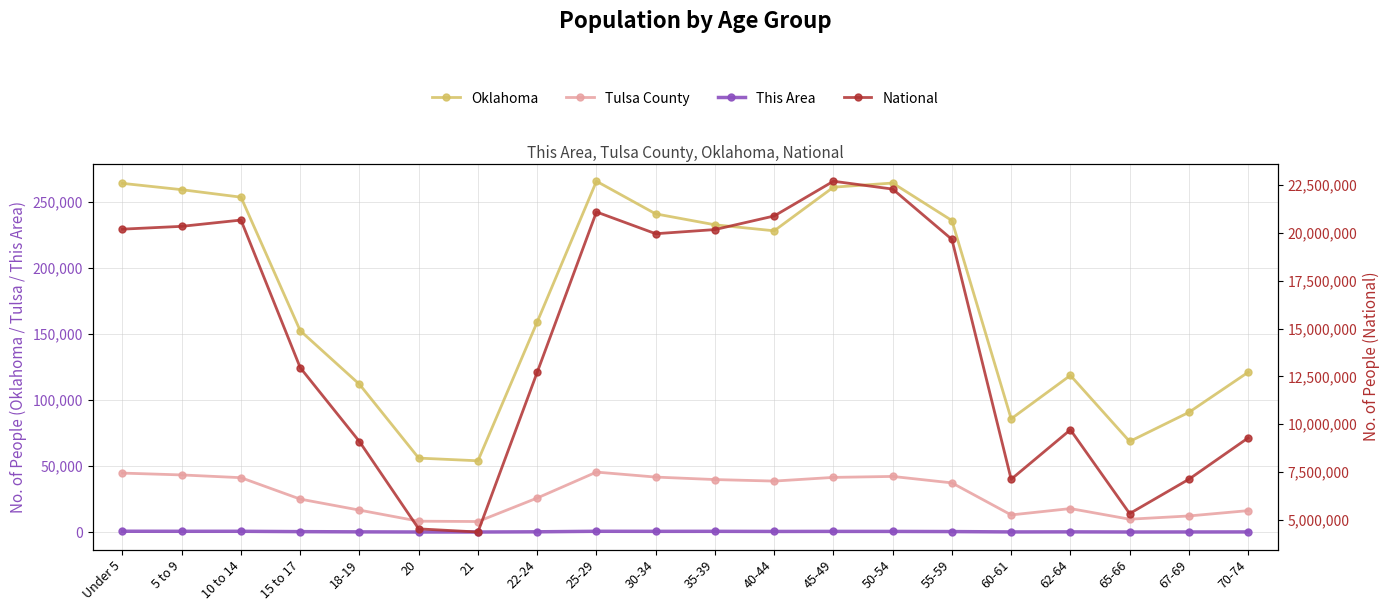

At which category does Oklahoma reach its first local peak?

25-29